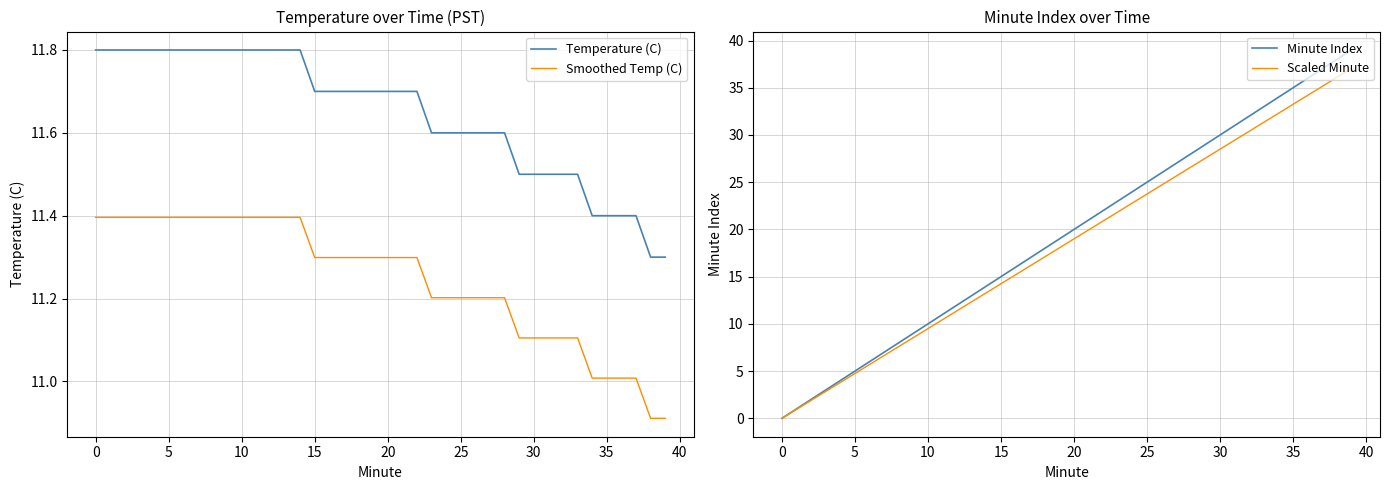

What are all the series names shown in the legend?

Temperature (C), Smoothed Temp (C), Minute Index, Scaled Minute